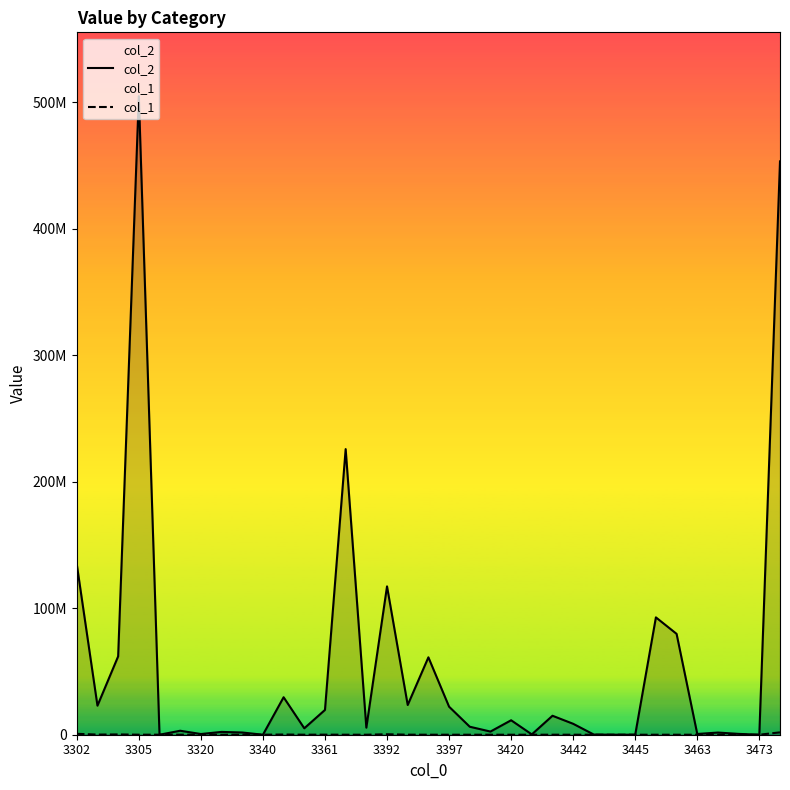

True or false: col_1 has a value of 12925 at 17.

True